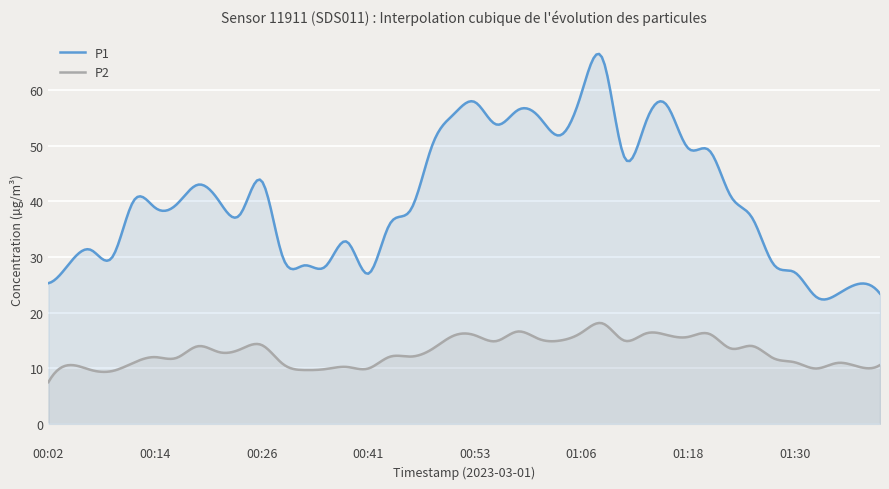

How many distinct data groups are displayed?

2